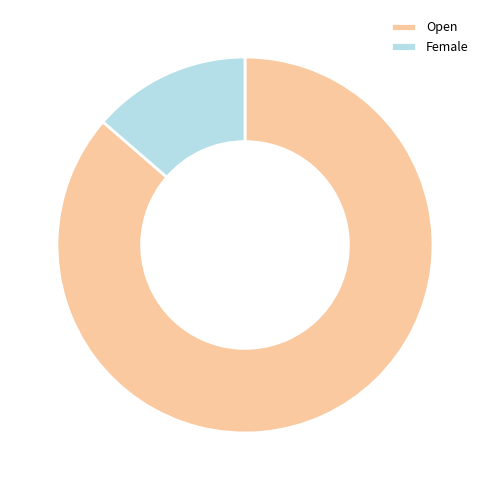

What is the majority slice?

Open